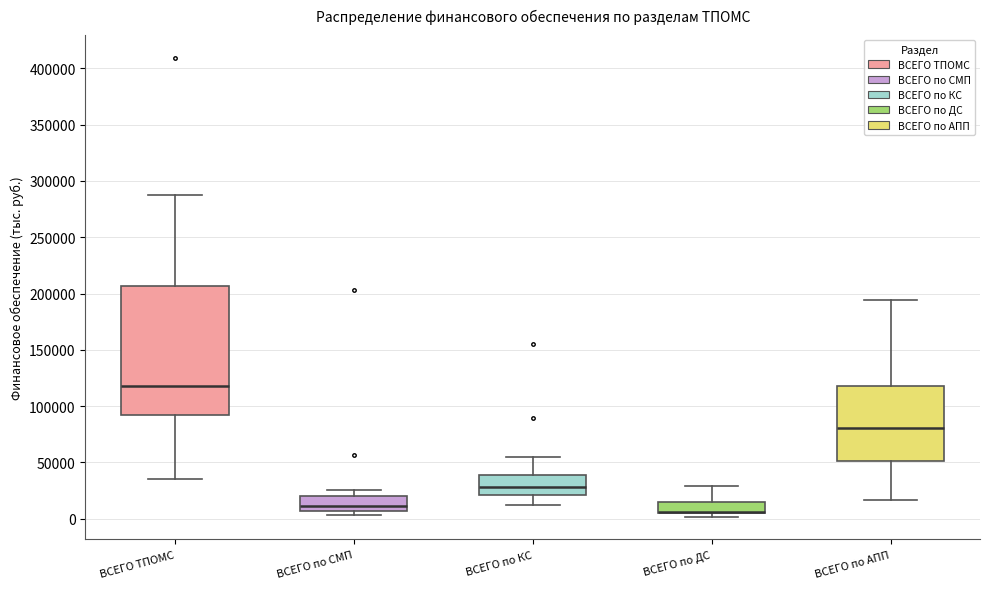

Reading left to right, read every box against the y-axis: the position of its median line, the range the box covers, and the ends of its whiskers. The values are not printed on the chart, so give them approximately, as read against the axis.

ВСЕГО ТПОМС: median 120000, box 90000 to 205000, whiskers 35000 to 290000
ВСЕГО по СМП: median 10000, box 5000 to 20000, whiskers 5000 (just below the box's lower edge) to 25000
ВСЕГО по КС: median 30000, box 20000 to 40000, whiskers 10000 to 55000
ВСЕГО по ДС: median 5000 (drawn on the box's lower edge), box 5000 to 15000, whiskers 0 to 30000
ВСЕГО по АПП: median 80000, box 50000 to 120000, whiskers 15000 to 195000